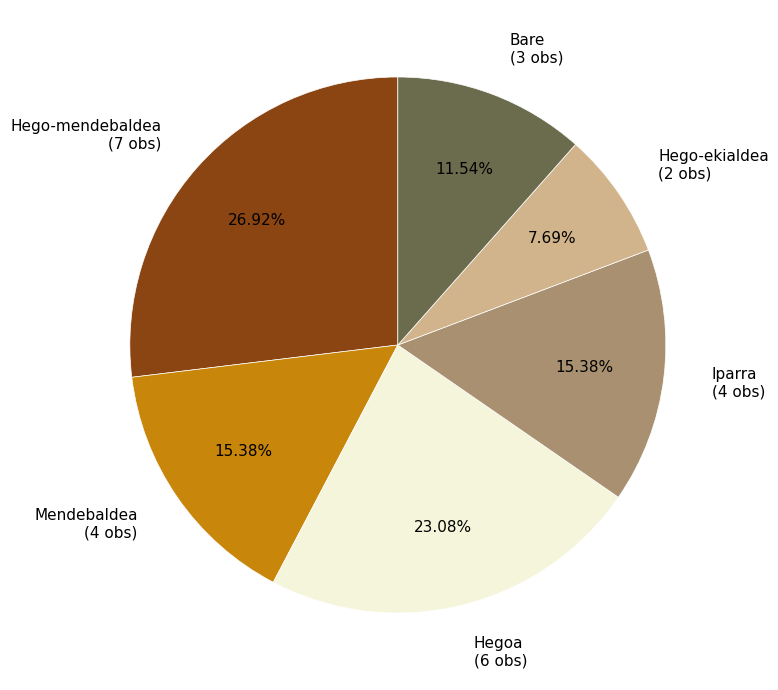

Which category has the smallest portion of the pie?

Hego-ekialdea